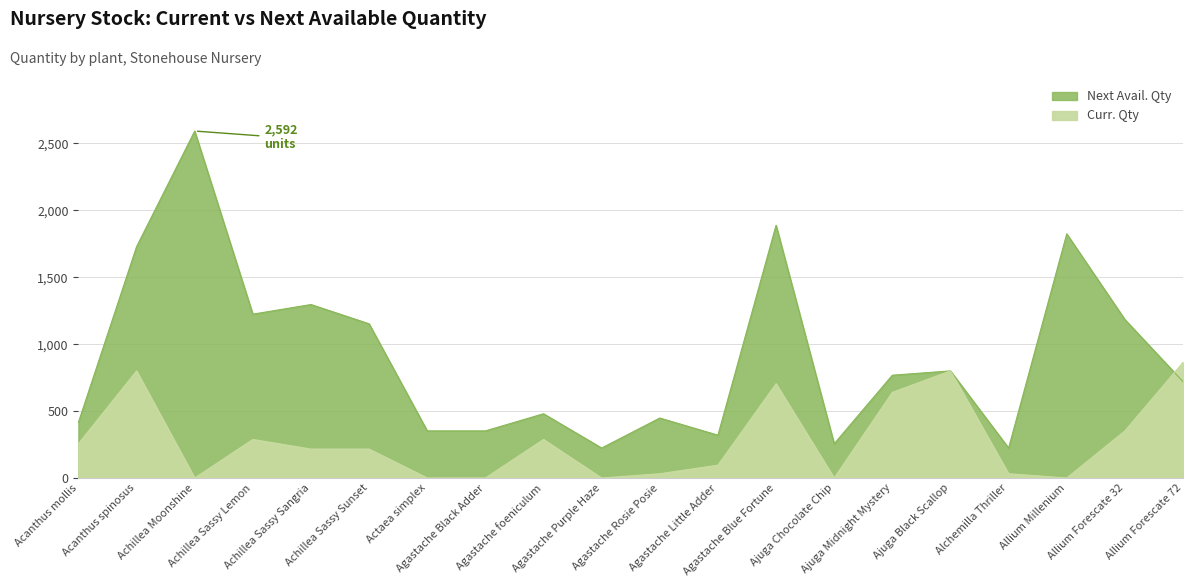

How many interior local valleys does the Curr. Qty series have?

4